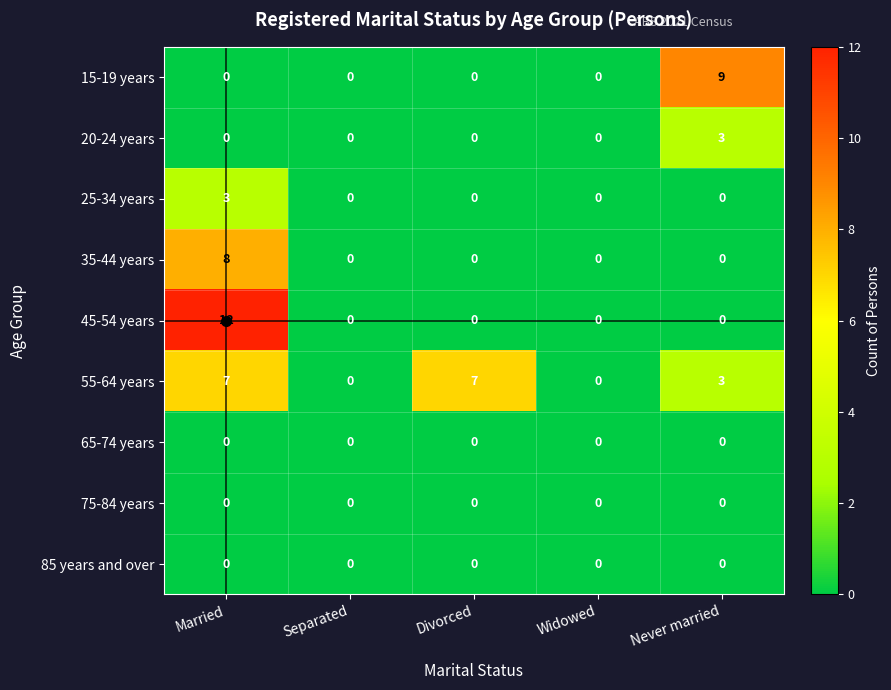

Count the 20-24 years values in the range 0 to 1.

4